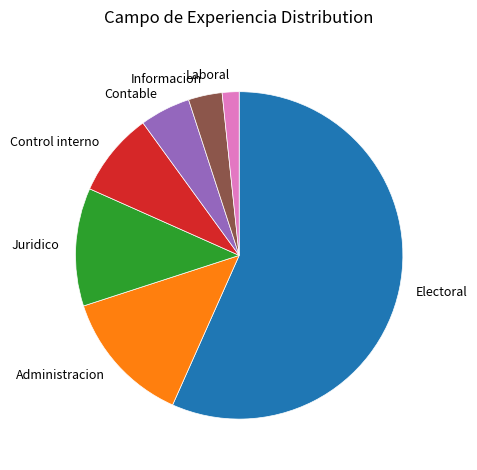

Does Informacion represent more than half of the total?

No